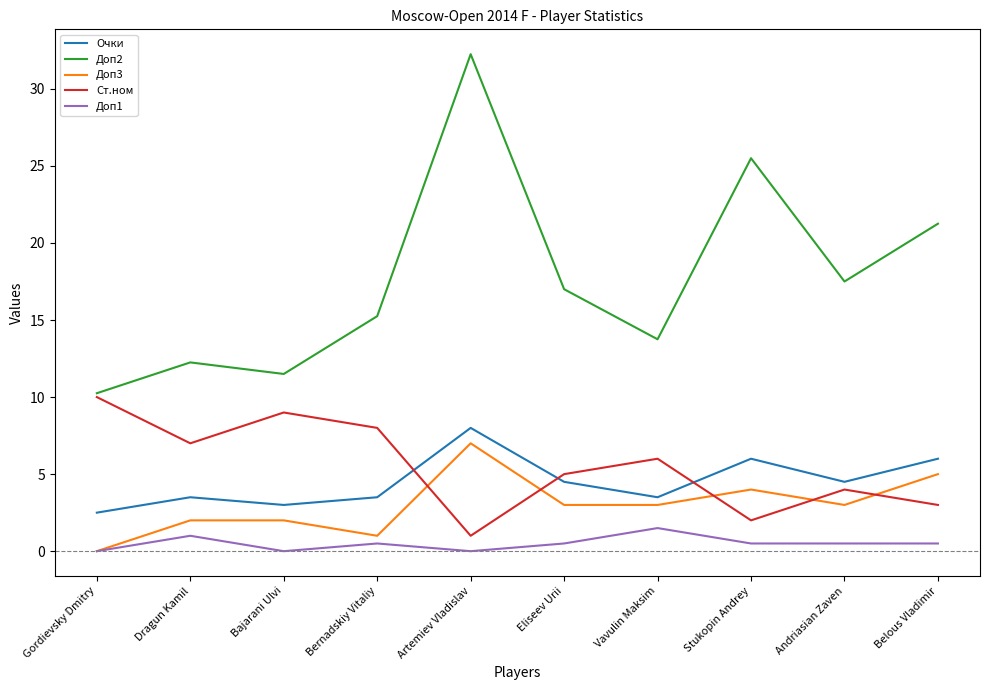

Where does the Доп2 series first go above 17?

Artemiev Vladislav